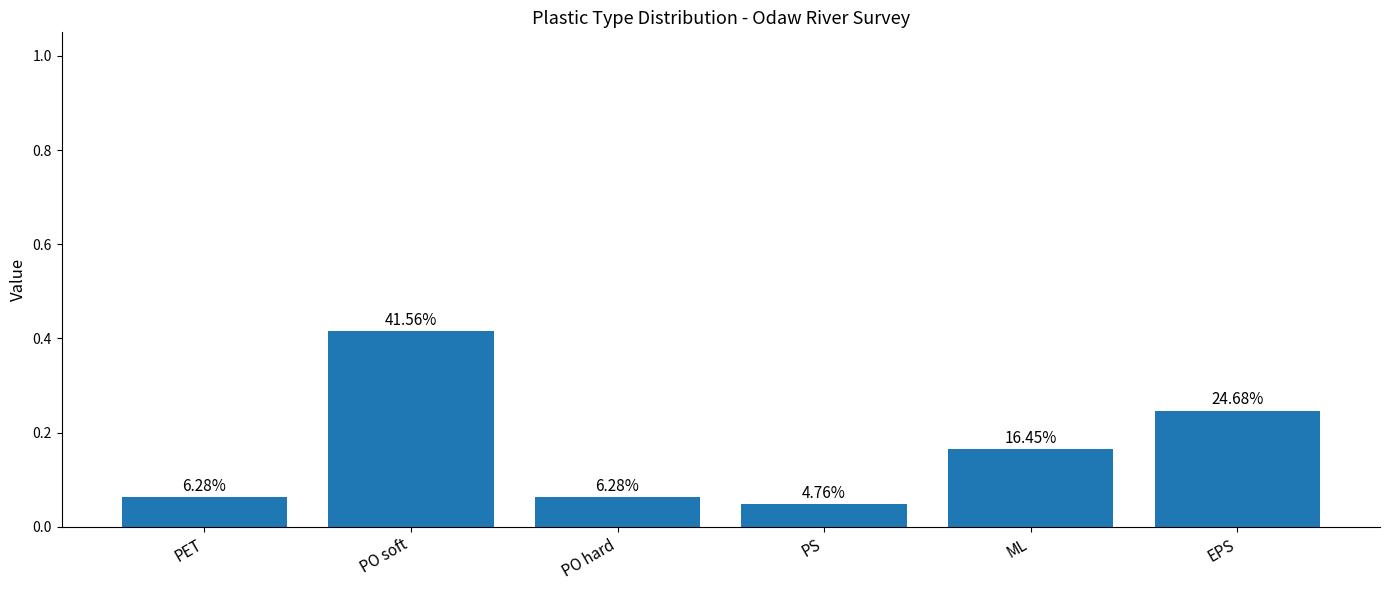

Rank the categories by value from highest to lowest.

PO soft, EPS, ML, PET, PO hard, PS